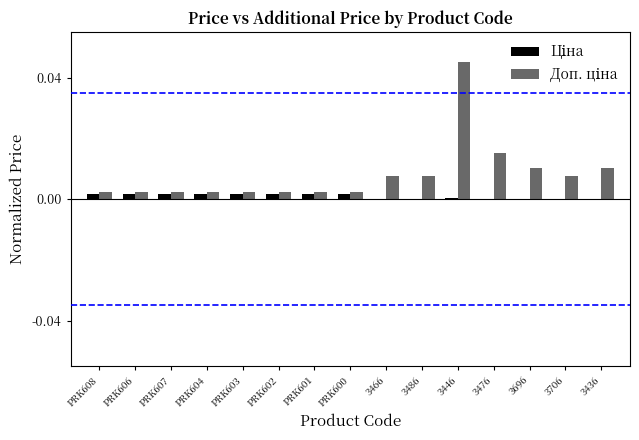

Which category has the highest value across all series?

3446